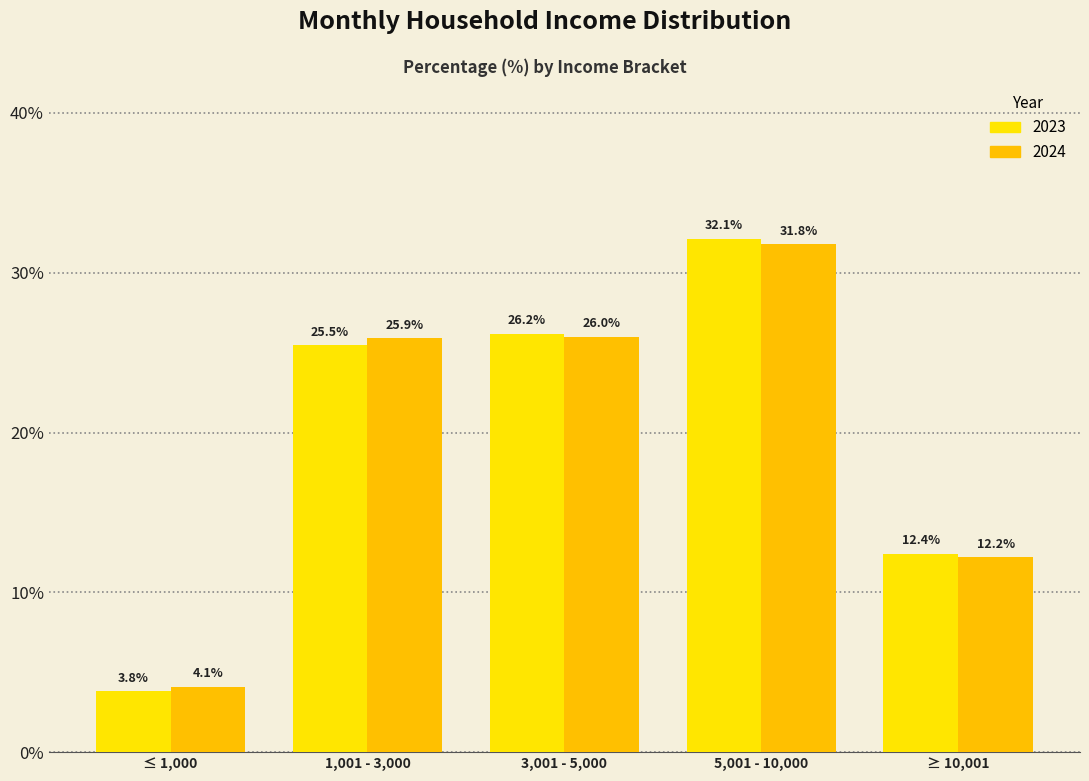

What is the value of the 2023 bar at the 1st from the left?

3.8